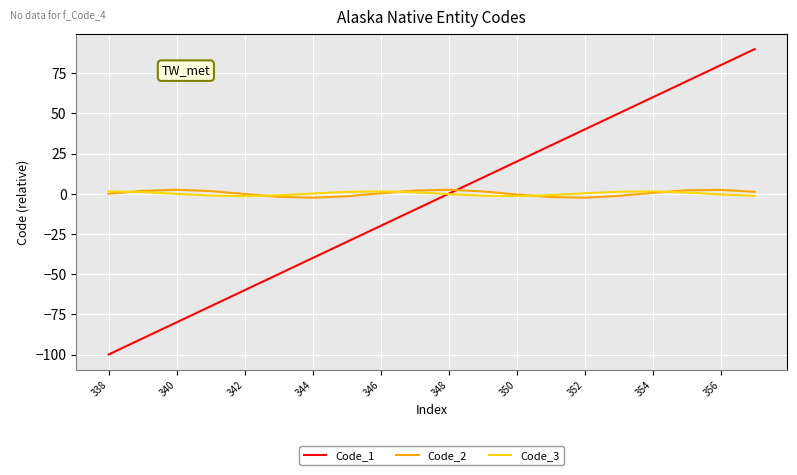

True or false: Code_1 and Code_2 cross at least once.

True